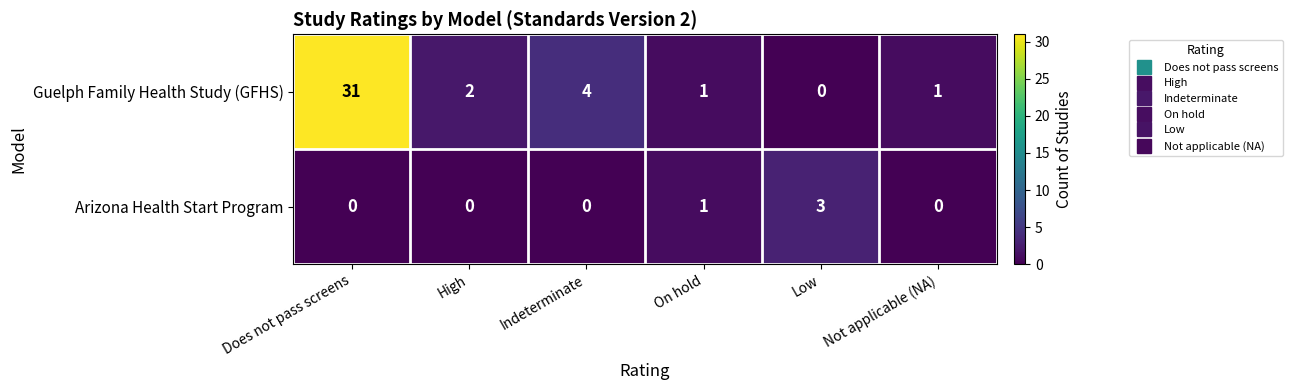

Where is Arizona Health Start Program nearest to the value 1?

On hold